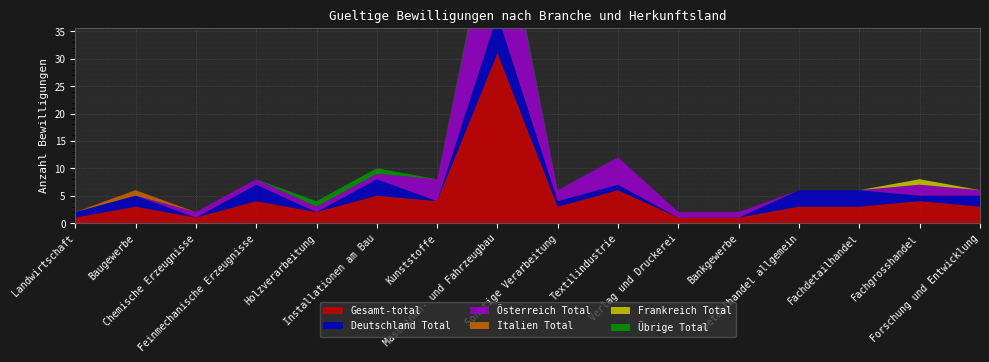

Reading right to left, what are all the values shown in this chart?

Gesamt-total: 3	4	3	3	1	1	6	3	31	4	5	2	4	1	3	1
Deutschland Total: 2	1	3	3	0	0	1	1	7	0	3	0	3	0	2	1
Österreich Total: 1	2	0	0	1	1	5	2	23	4	1	1	1	1	0	0
Italien Total: 0	0	0	0	0	0	0	0	0	0	0	0	0	0	1	0
Frankreich Total: 0	1	0	0	0	0	0	0	0	0	0	0	0	0	0	0
Übrige Total: 0	0	0	0	0	0	0	0	1	0	1	1	0	0	0	0